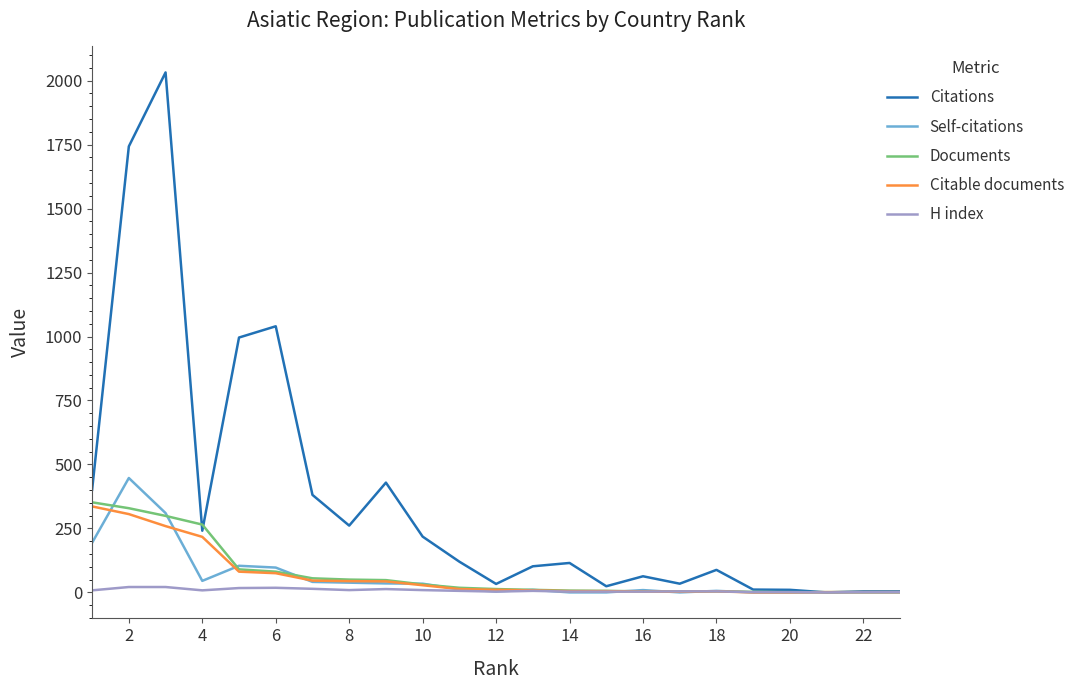

Which series has the widest spread of values?

Citations